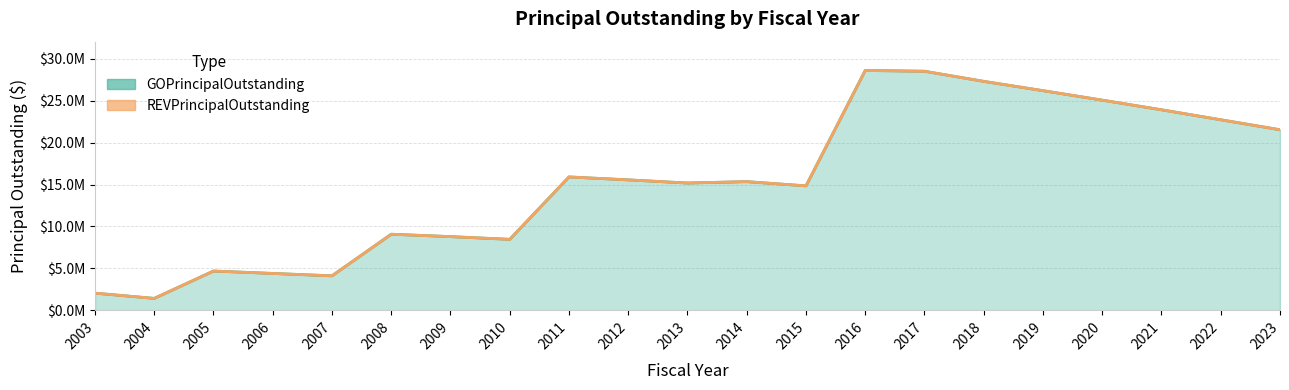

At which category does the data reach its first local peak?

2005